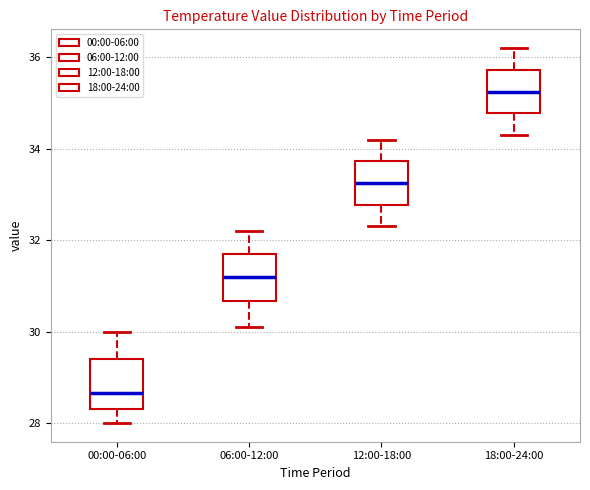

Reading left to right, transcribe this box plot: for each box, give where its median line is, the range the box spans, and where its two whiskers end, as read against the y-axis. The values are not printed on the chart, so give them approximately, as read against the axis.

00:00-06:00: median 28.6, box 28.4 to 29.4, whiskers 28.0 to 30.0
06:00-12:00: median 31.2, box 30.6 to 31.8, whiskers 30.2 to 32.2
12:00-18:00: median 33.2, box 32.8 to 33.8, whiskers 32.4 to 34.2
18:00-24:00: median 35.2, box 34.8 to 35.8, whiskers 34.4 to 36.2